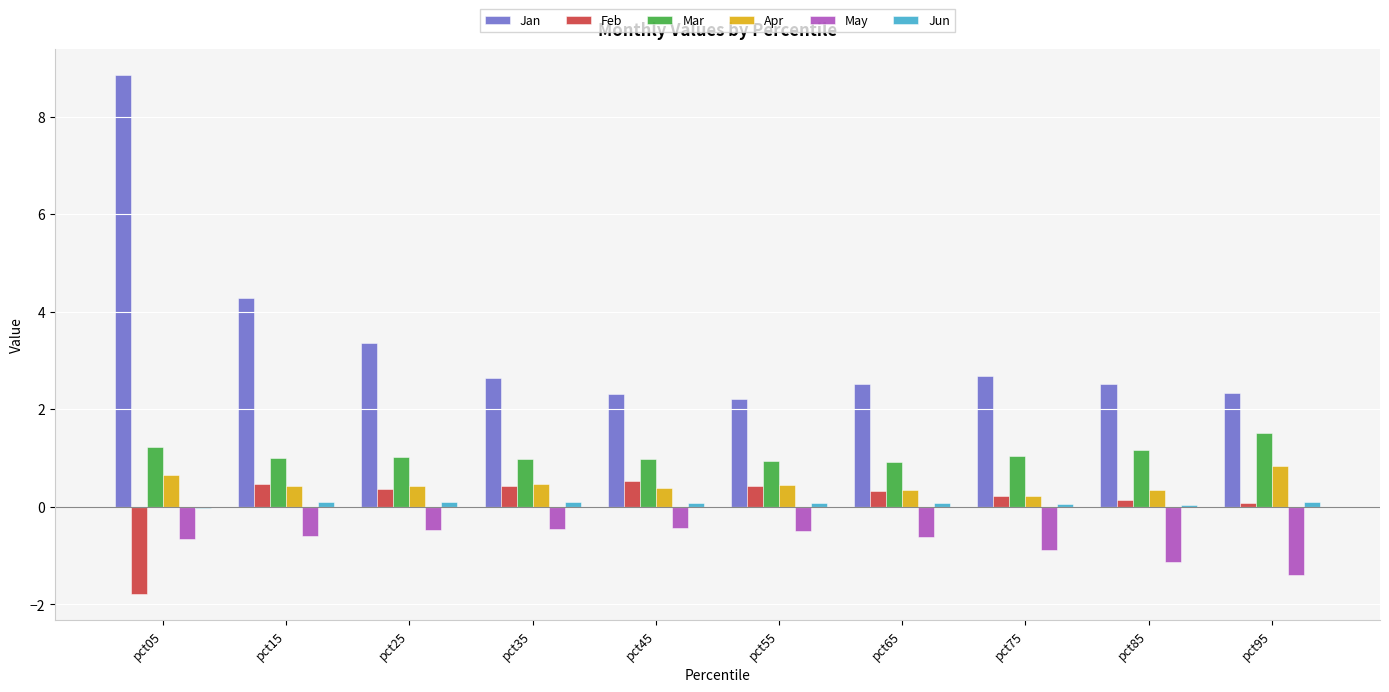

Is it true that Mar equals 0.2 at pct45?

False